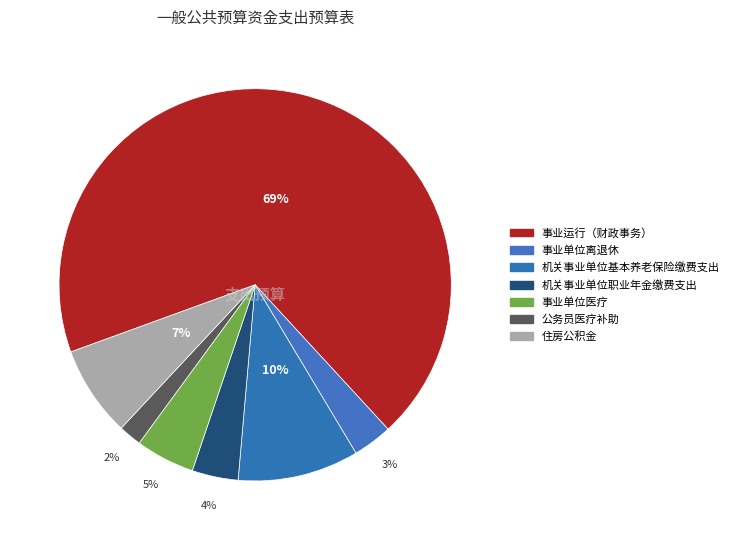

To the nearest percent, what is the average slice percentage?

14%